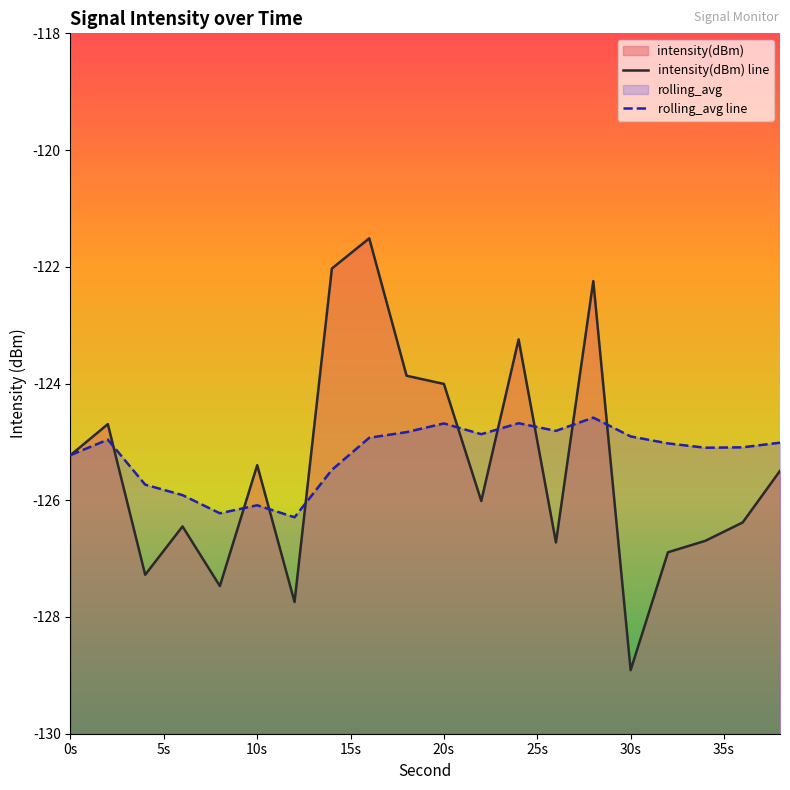

Reading left to right, what are all the values shown in this chart?

intensity(dBm) line: -125.2	-124.7	-127.3	-126.4	-127.5	-125.4	-127.7	-122.0	-121.5	-123.9	-124.0	-126.0	-123.2	-126.7	-122.2	-128.9	-126.9	-126.7	-126.4	-125.5
rolling_avg line: -125.2	-125.0	-125.7	-125.9	-126.2	-126.1	-126.3	-125.5	-124.9	-124.8	-124.7	-124.9	-124.7	-124.8	-124.6	-124.9	-125.0	-125.1	-125.1	-125.0